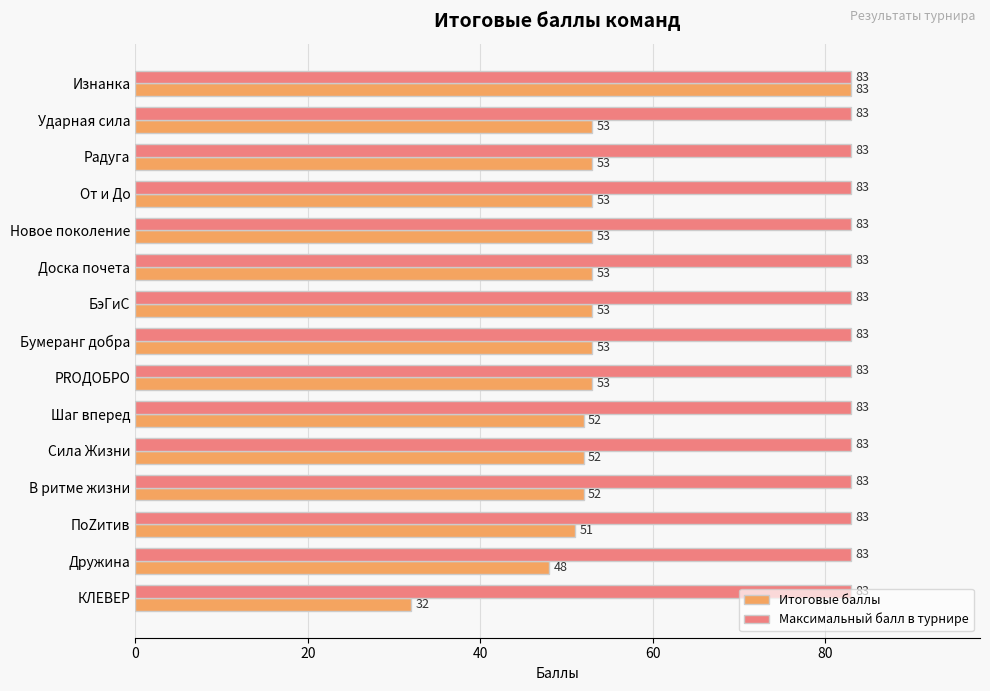

What are all the series names shown in the legend?

Итоговые баллы, Максимальный балл в турнире